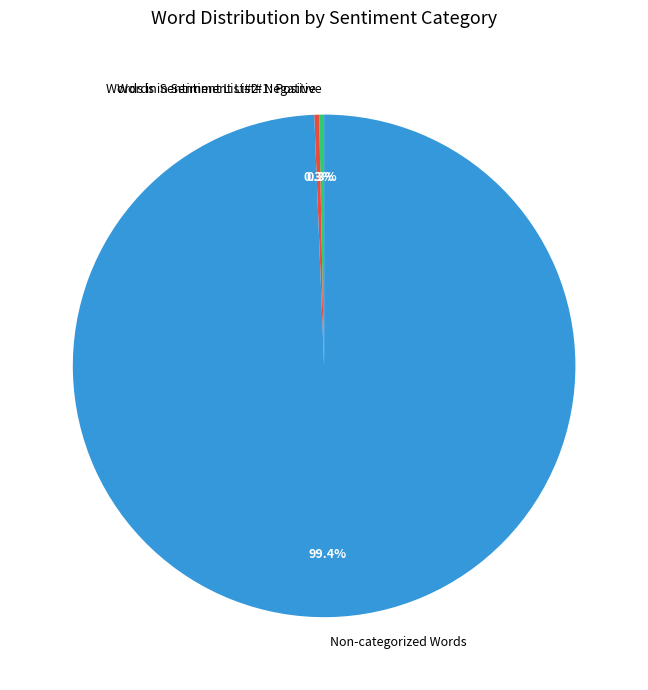

Which has a higher value, Words in Sentiment List#2: Negative or Non-categorized Words?

Non-categorized Words